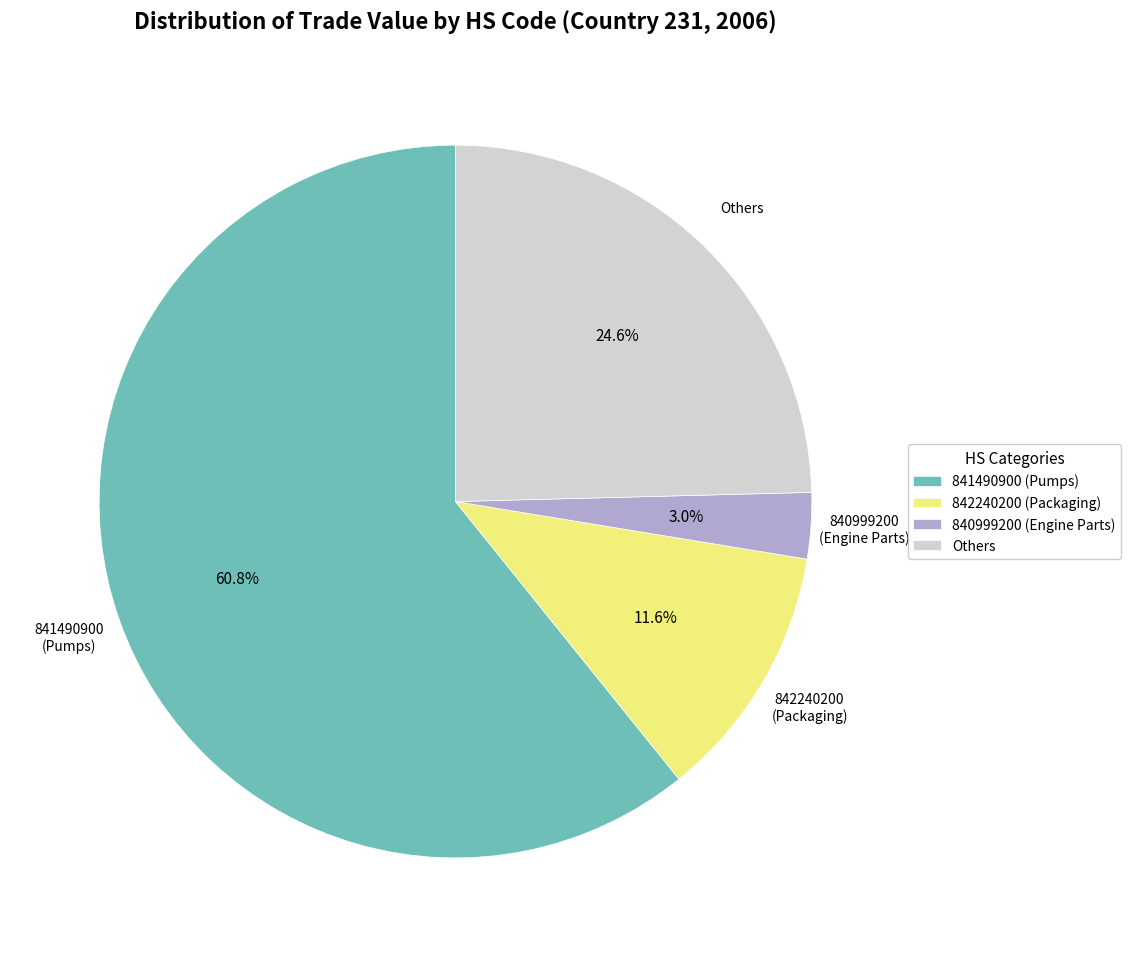

What is the ratio of the value at 841490900 (Pumps) to the value at 840999200 (Engine Parts)?

20.3